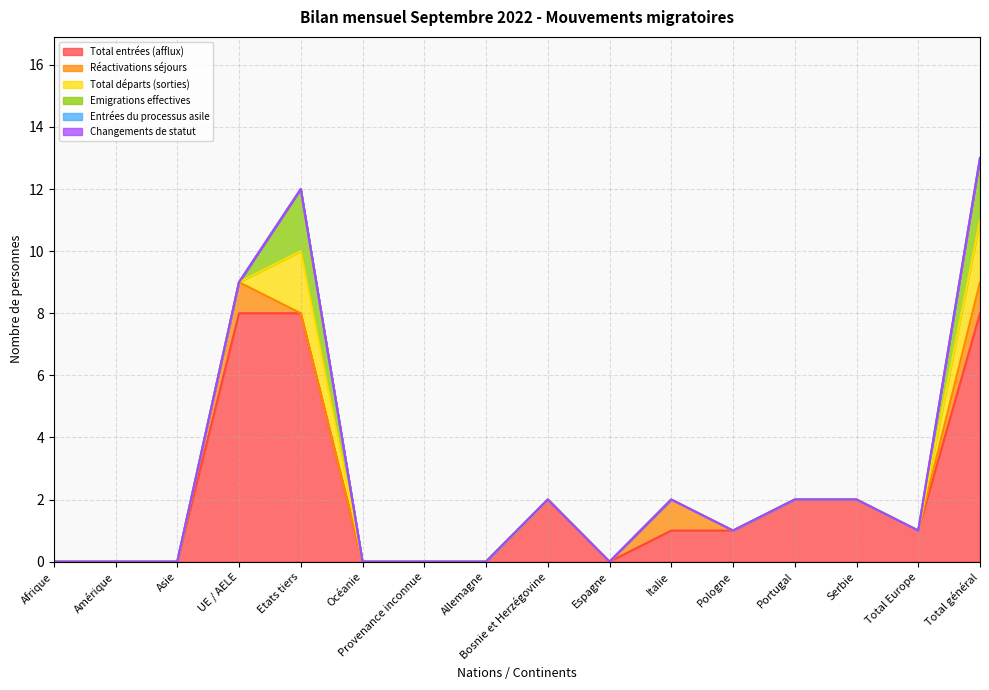

What is the label of the 1st point from the right?

Total général